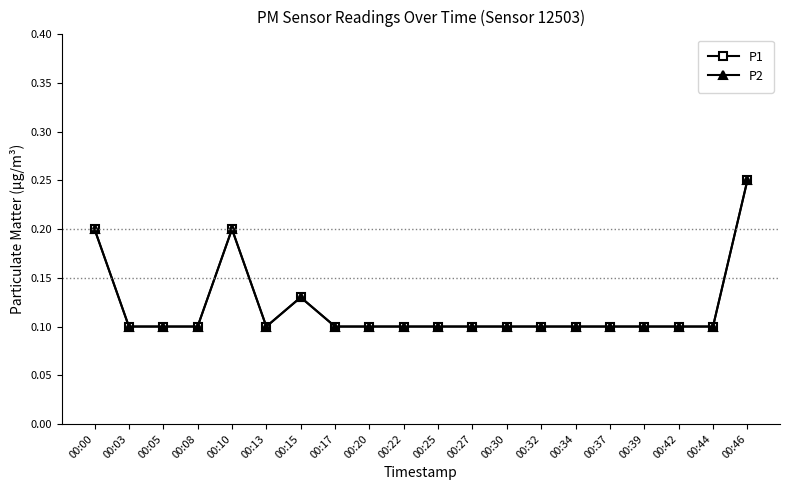

Is this an area chart (filled region under the line)?

No